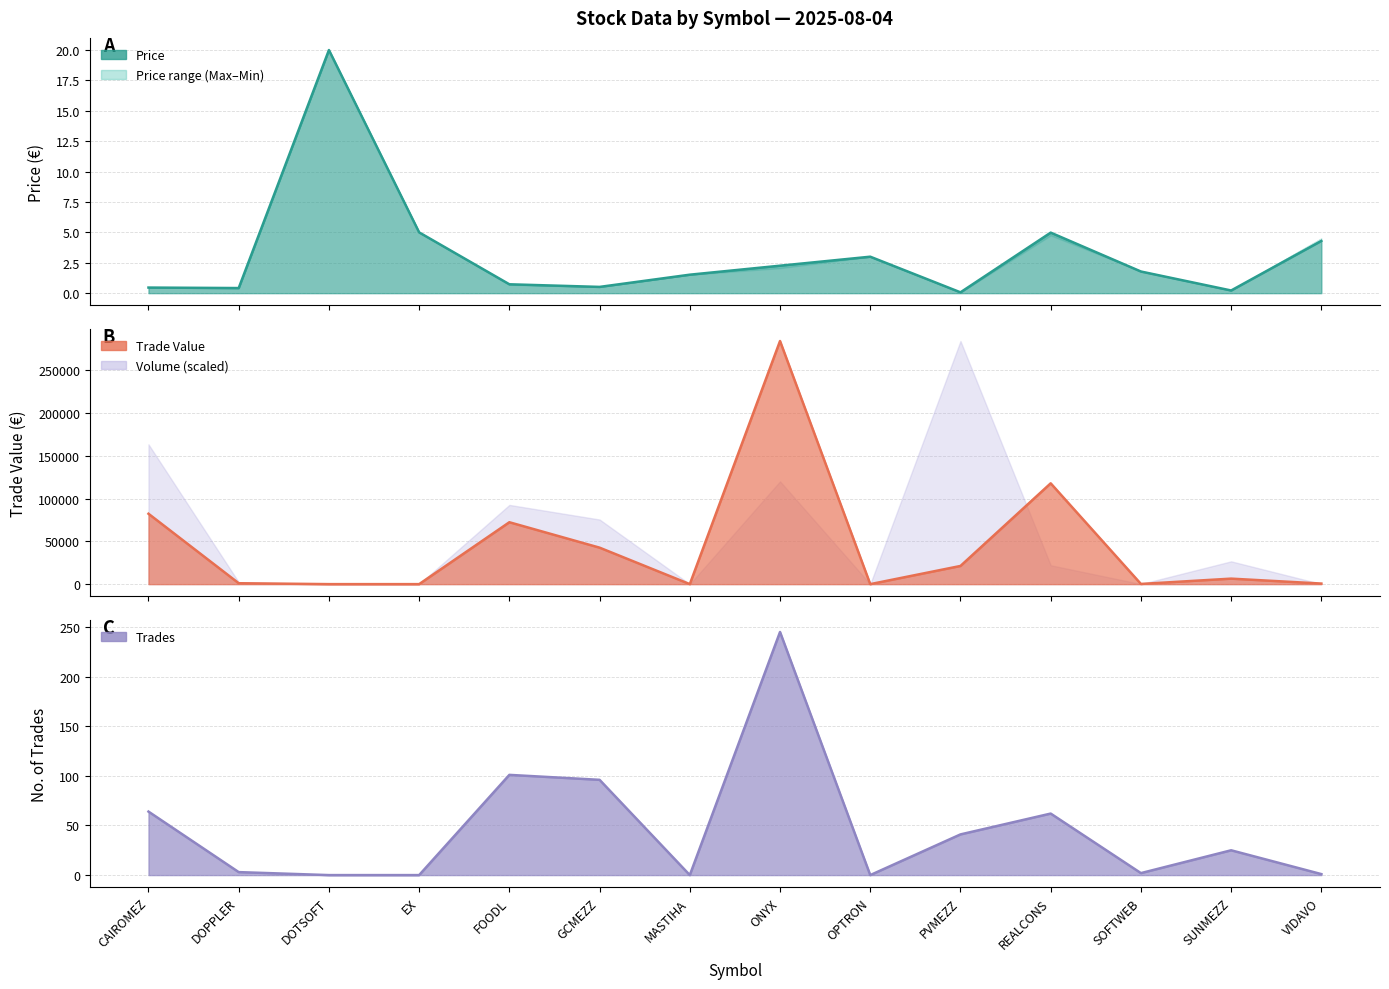

What is the difference between the Price values at CAIROMEZ and SOFTWEB?

1.3